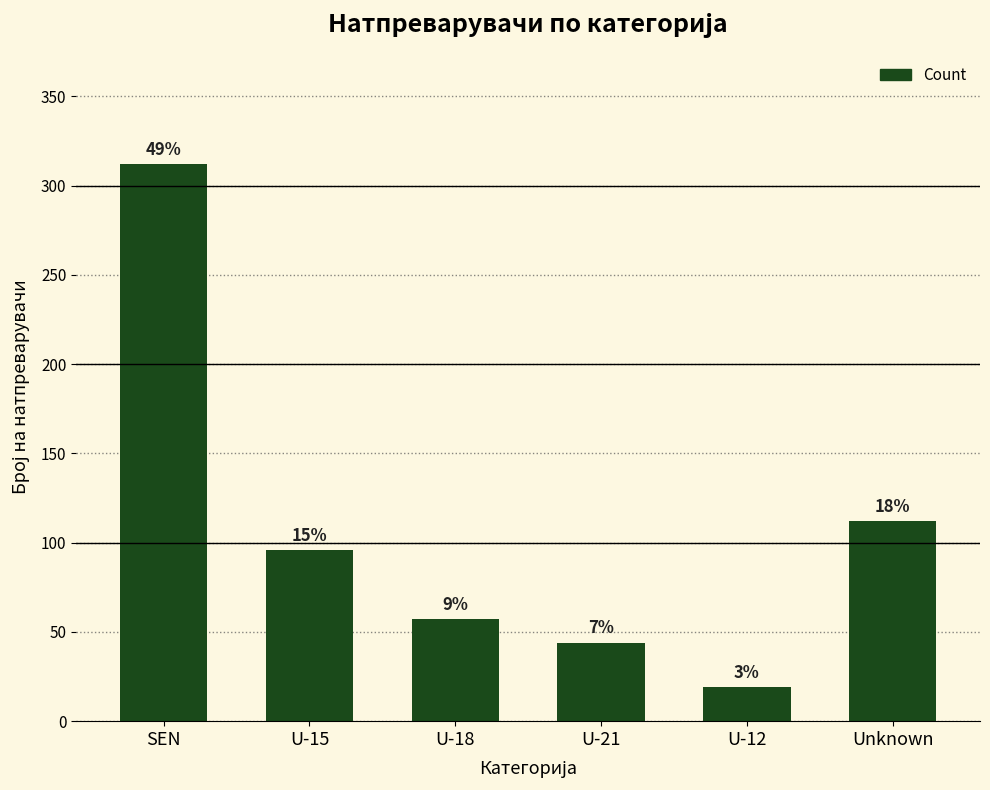

Are the bars grouped side by side (vs. stacked)?

No